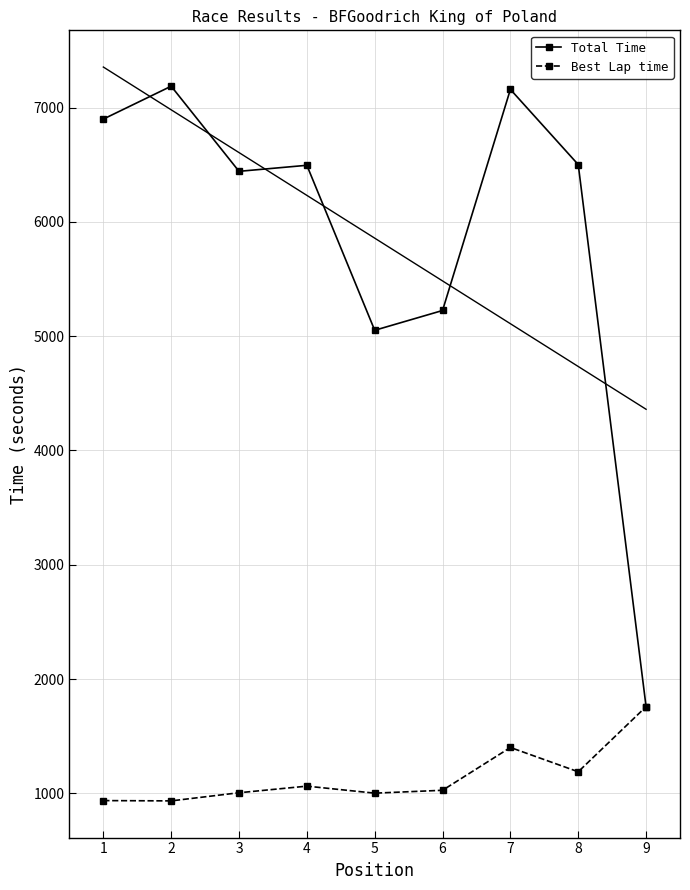

What is the minimum value for Best Lap time?

933.4